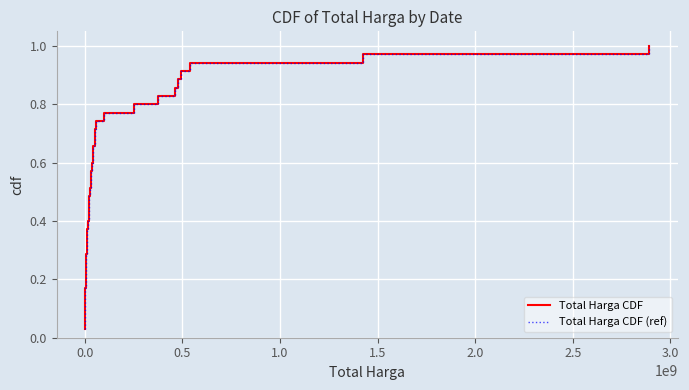

True or false: Total Harga CDF and Total Harga CDF (ref) cross at least once.

False